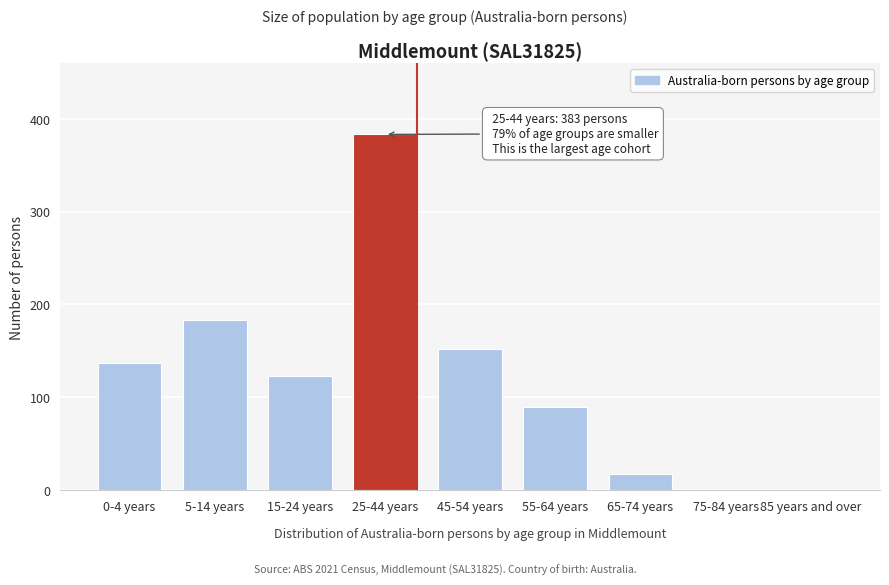

Reading left to right, extract all data points from this chart.

0-4 years=137	5-14 years=183	15-24 years=123	25-44 years=383	45-54 years=152	55-64 years=90	65-74 years=18	75-84 years=0	85 years and over=0